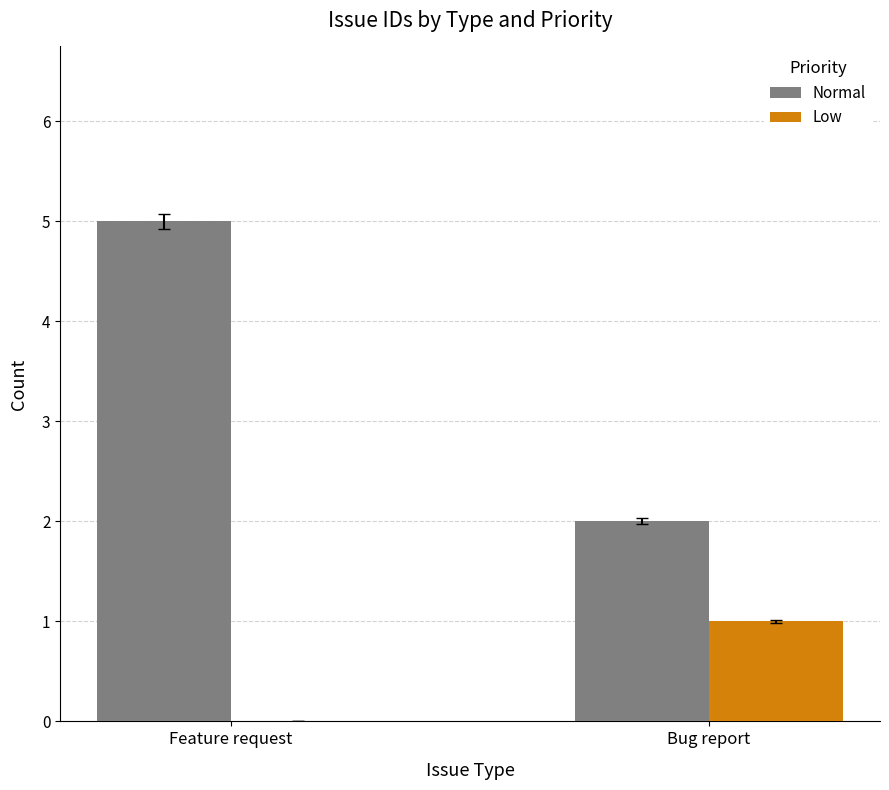

Between Feature request and Bug report, which series saw the biggest shift?

Normal